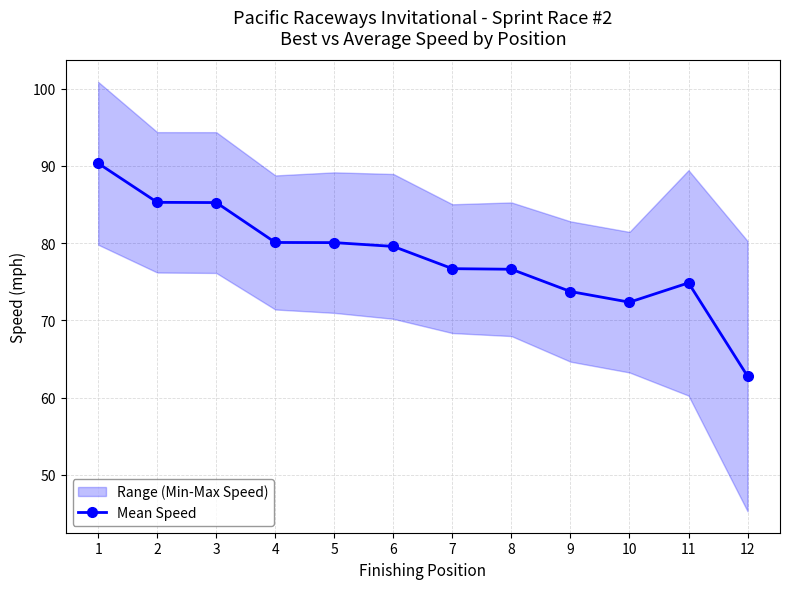

Reading right to left, extract all data points from this chart.

12=62.8	11=74.9	10=72.4	9=73.7	8=76.6	7=76.7	6=79.6	5=80.1	4=80.1	3=85.2	2=85.3	1=90.3